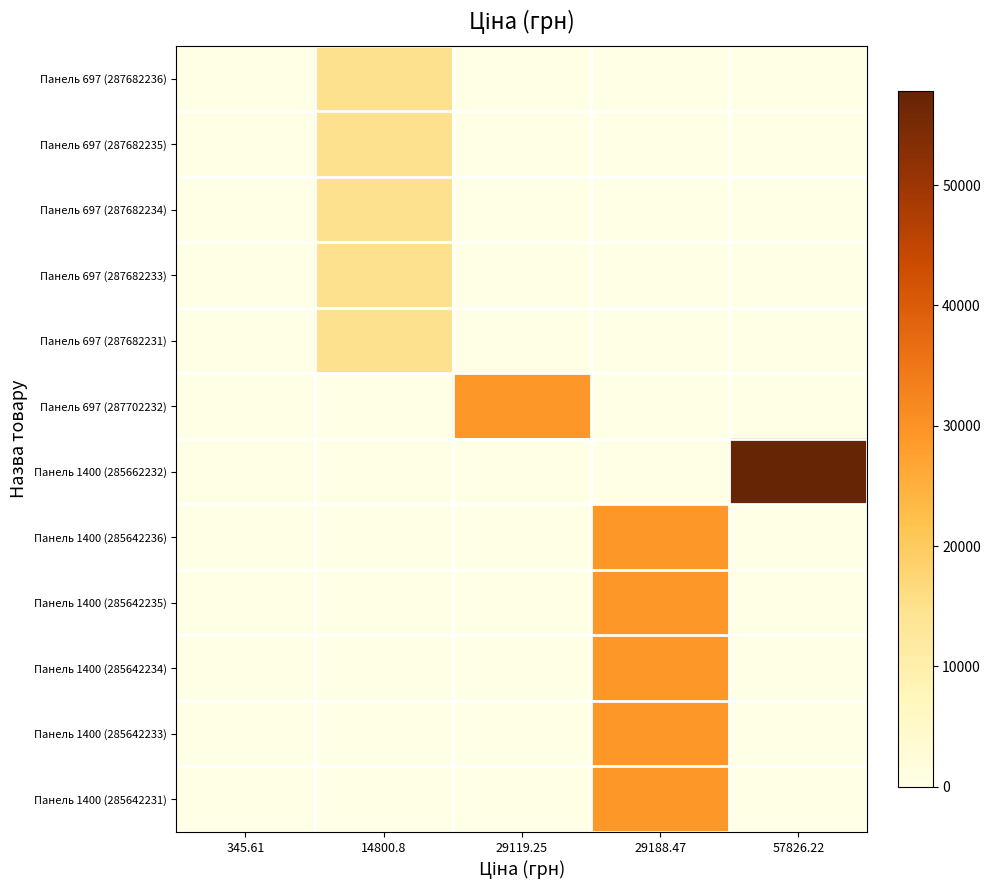

Count the number of categories in the chart.

5